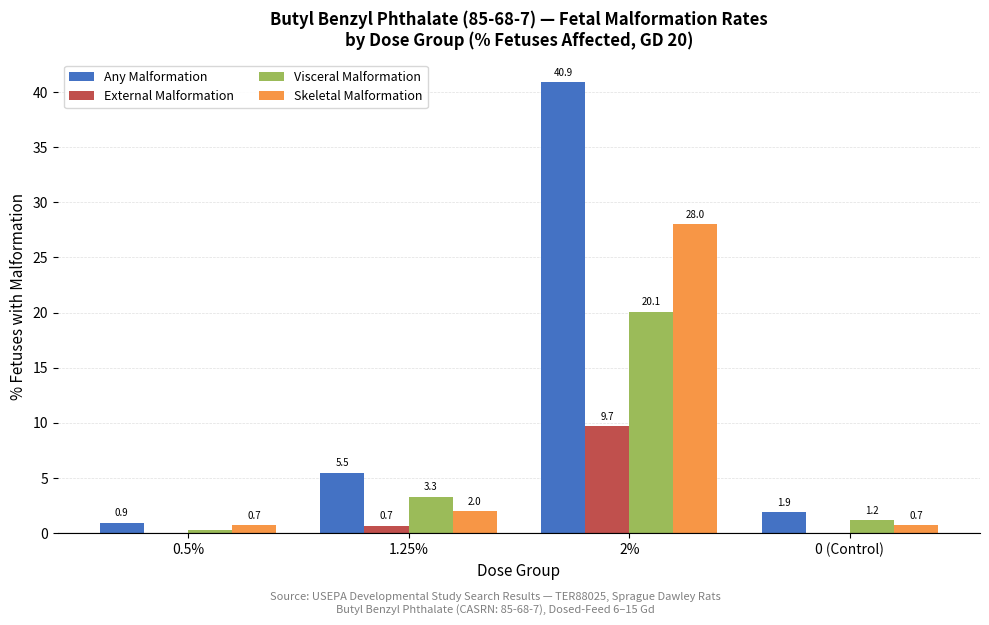

The value of Any Malformation at 2% is 71.1. True or false?

False